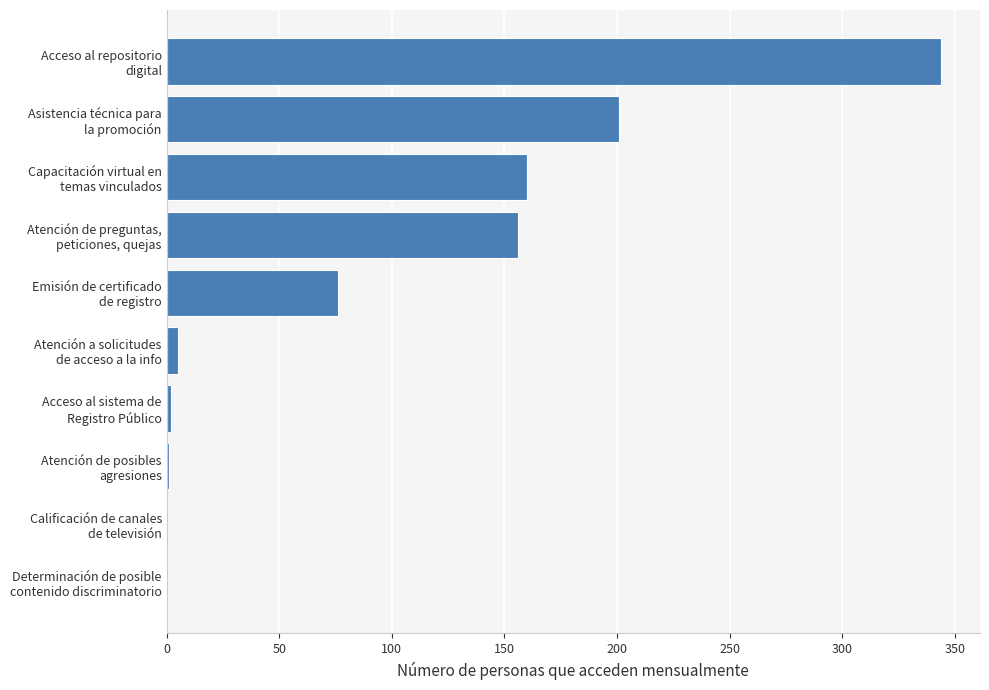

What is the greatest value displayed?

344